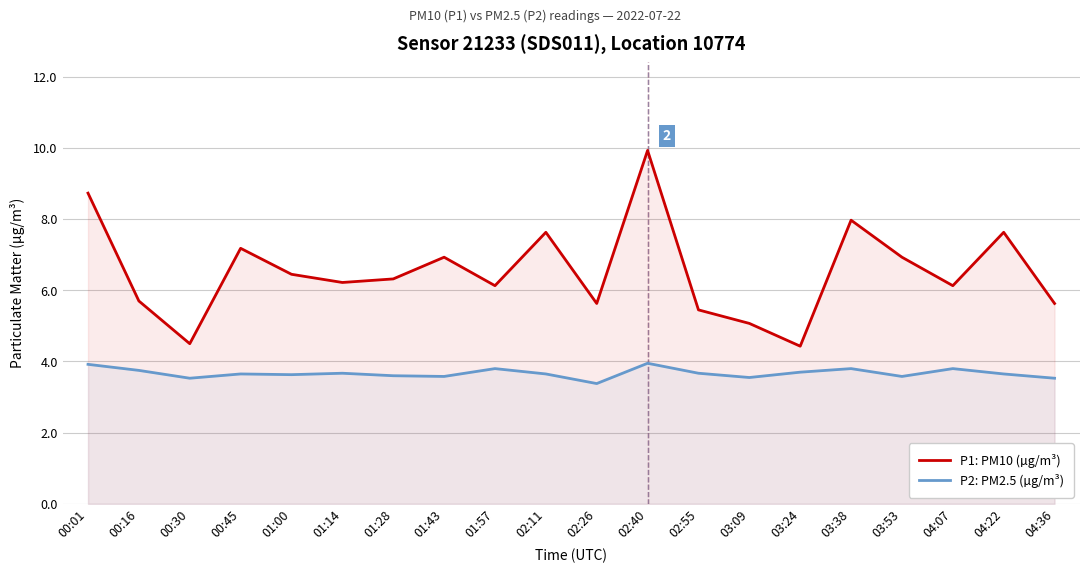

At which category is the sum across all series the highest?

02:40